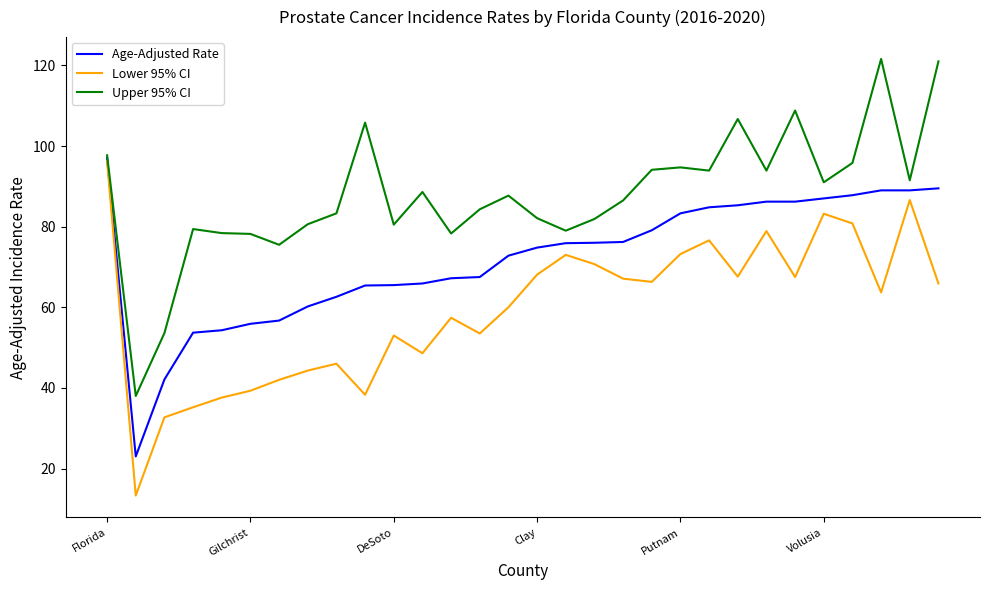

Rank the series by their average value, from lowest to highest.

Lower 95% CI, Age-Adjusted Rate, Upper 95% CI